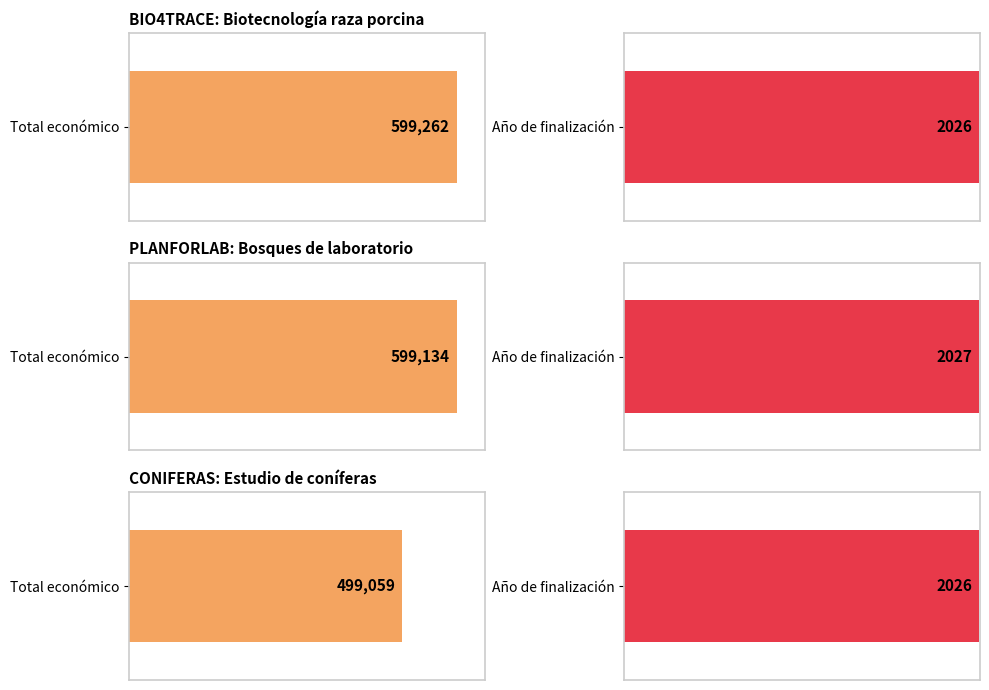

What is the average value?

565818